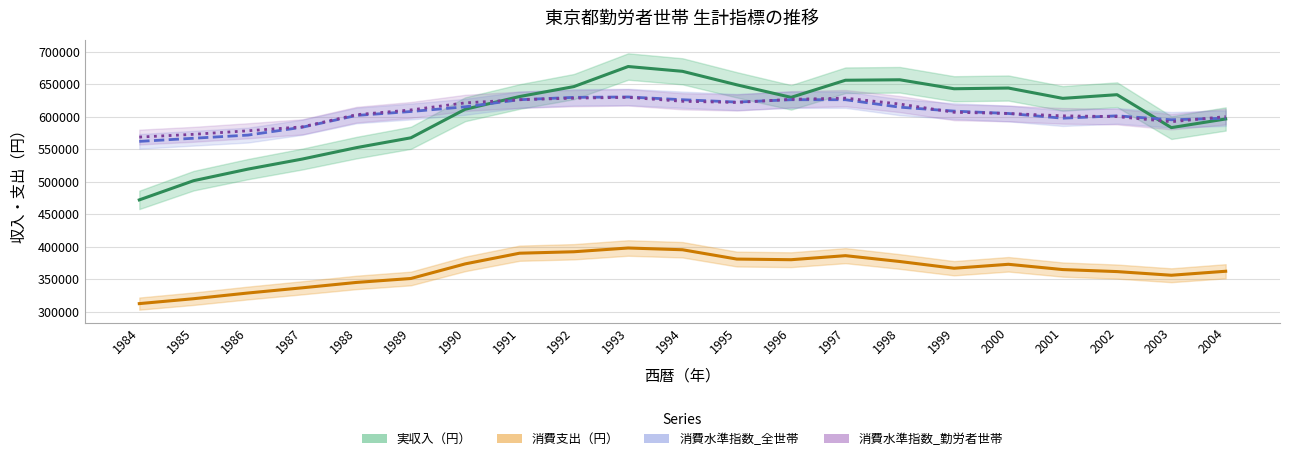

The value of 消費支出（円） at 1990 is 554879.0. True or false?

False